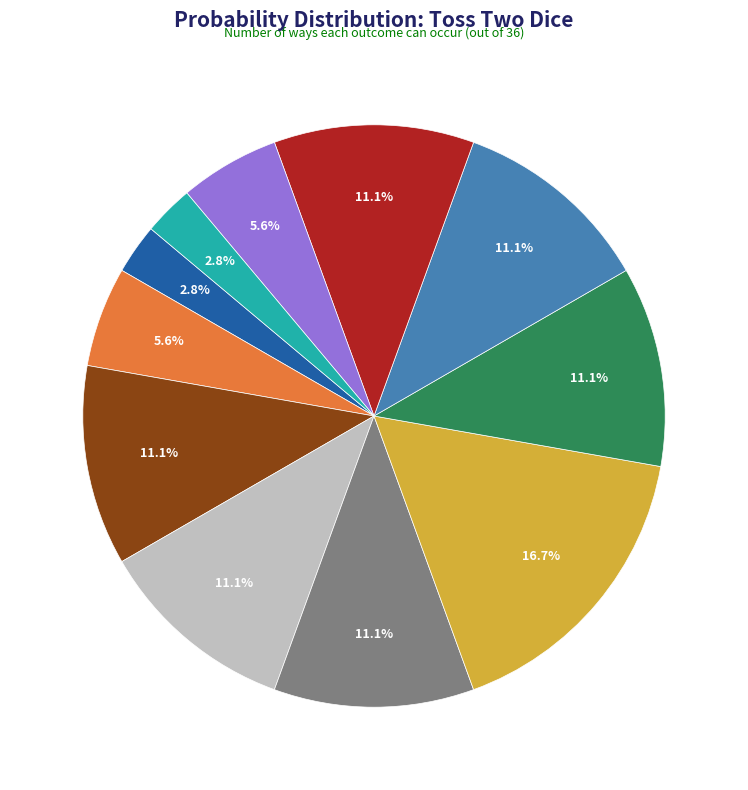

Is there any slice that represents more than half of the pie?

No